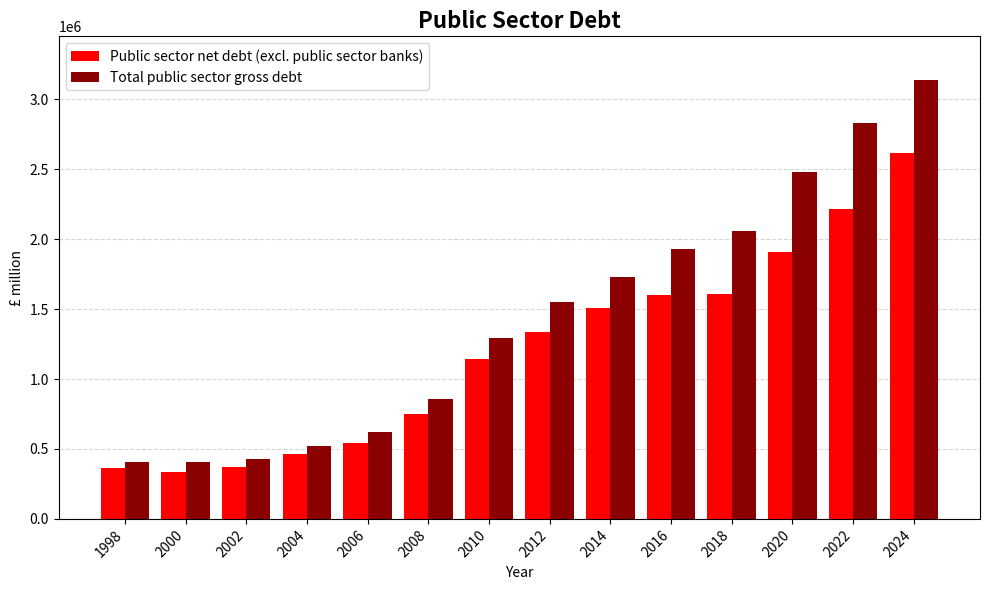

Between 2006 and 2010, which series saw the biggest shift?

Total public sector gross debt